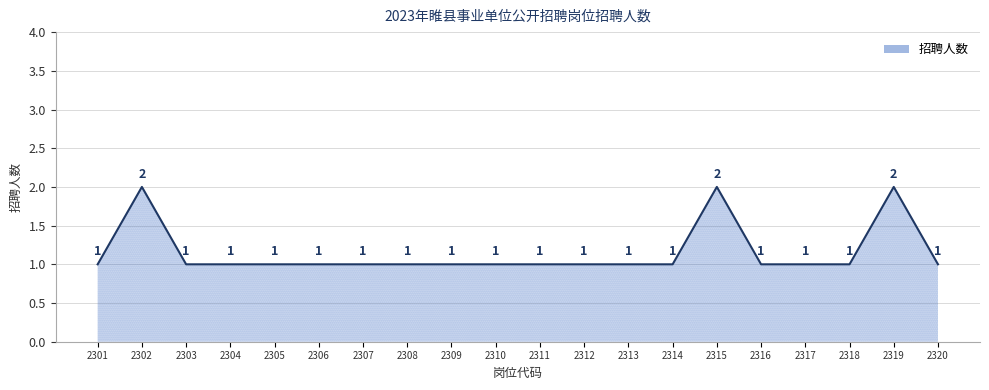

Which has a higher value, 2317 or 2315?

2315